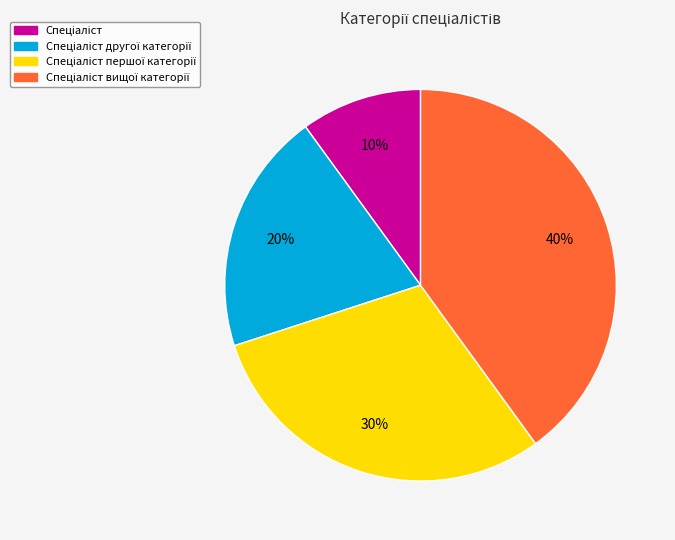

How many segments does this pie chart have?

4